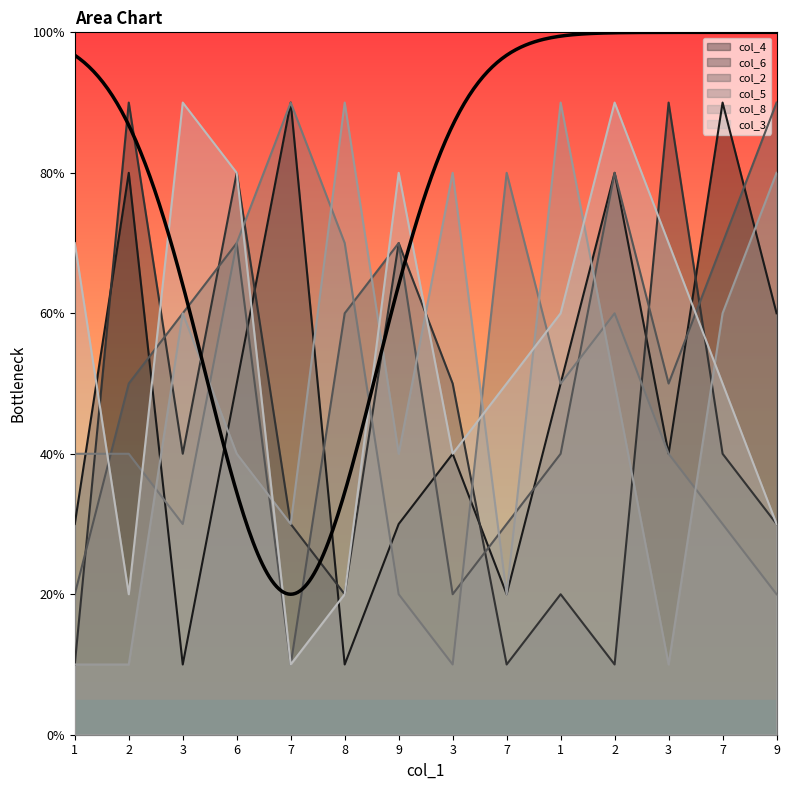

Which series changed the most between 1 and 2?

col_2